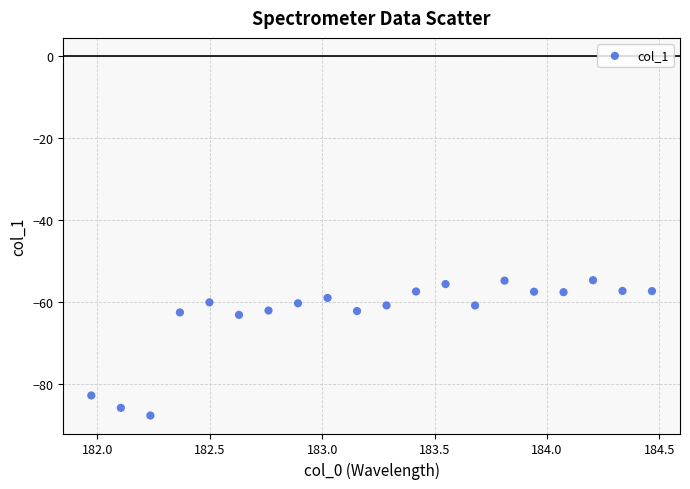

What is the range of X values (max minus min)?

2.5